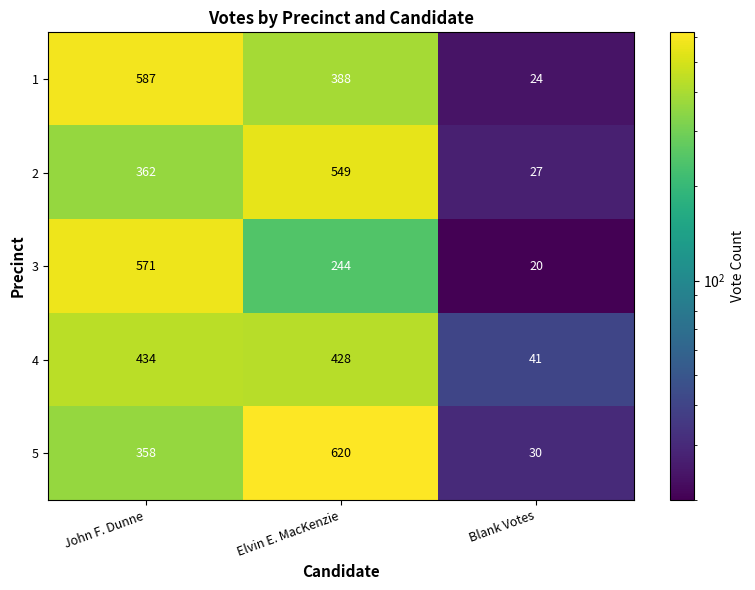

Which series changed the most between John F. Dunne and Elvin E. MacKenzie?

3